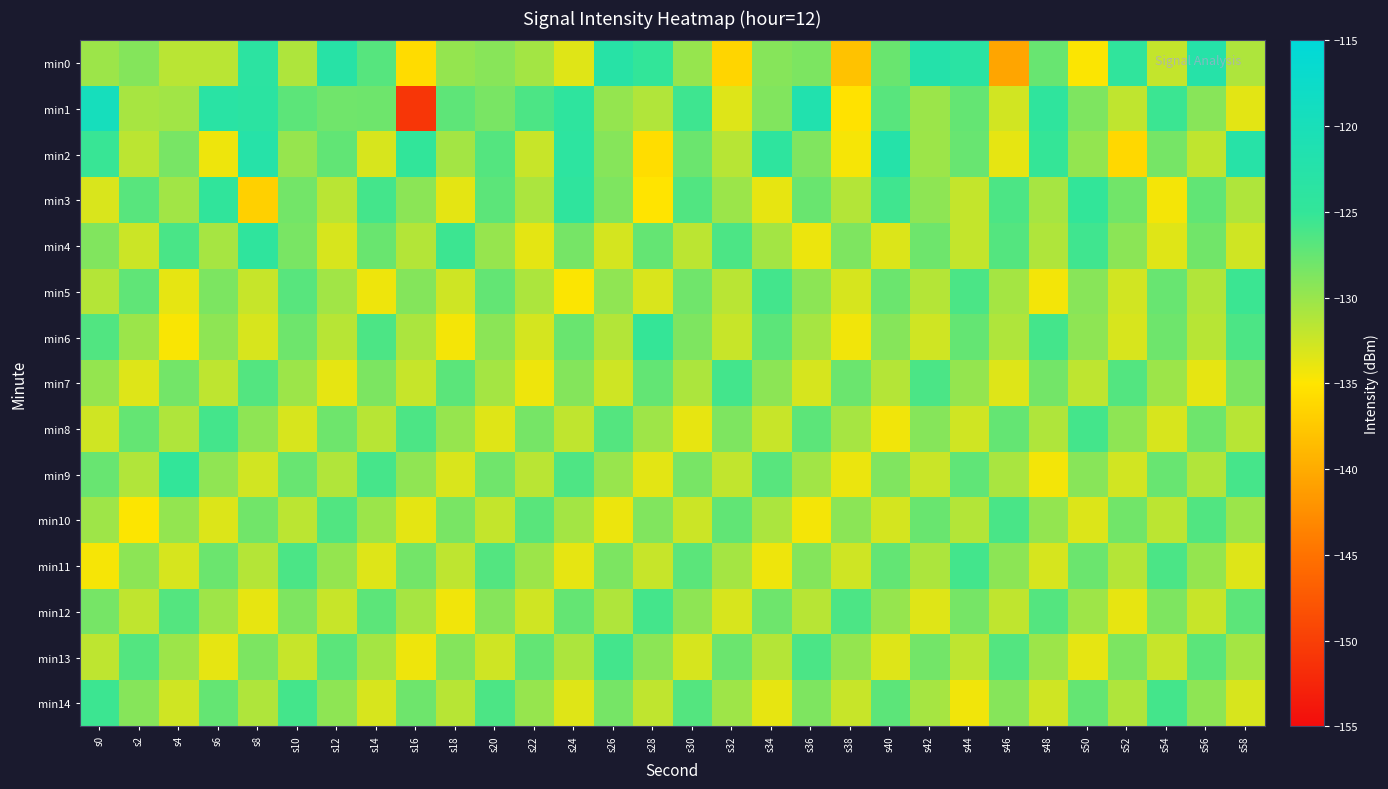

Which series has the largest range (max minus min)?

min1